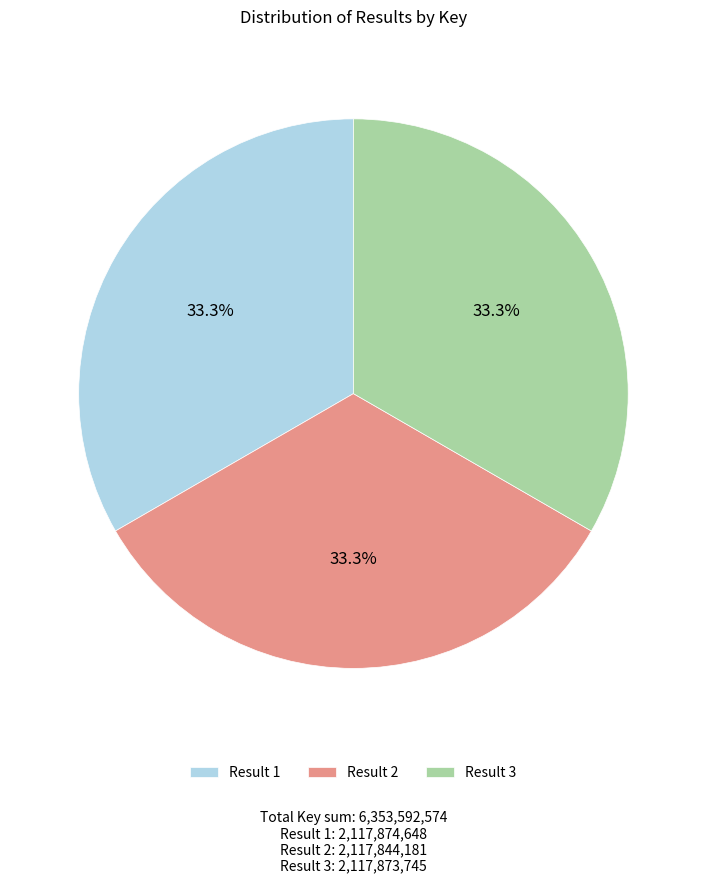

Does any single category account for the majority?

No